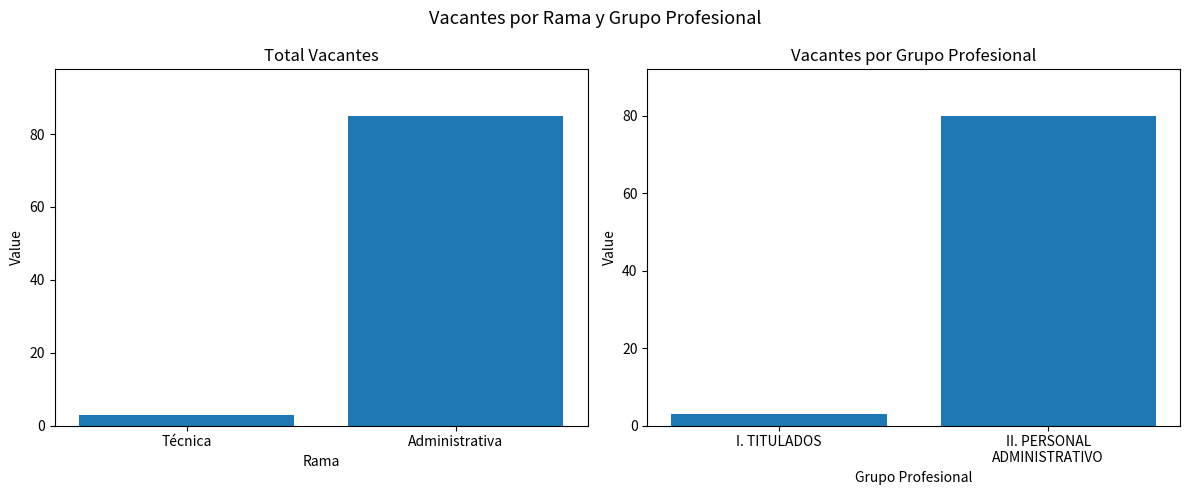

How many Vacantes por Grupo values are between 3 and 80?

2